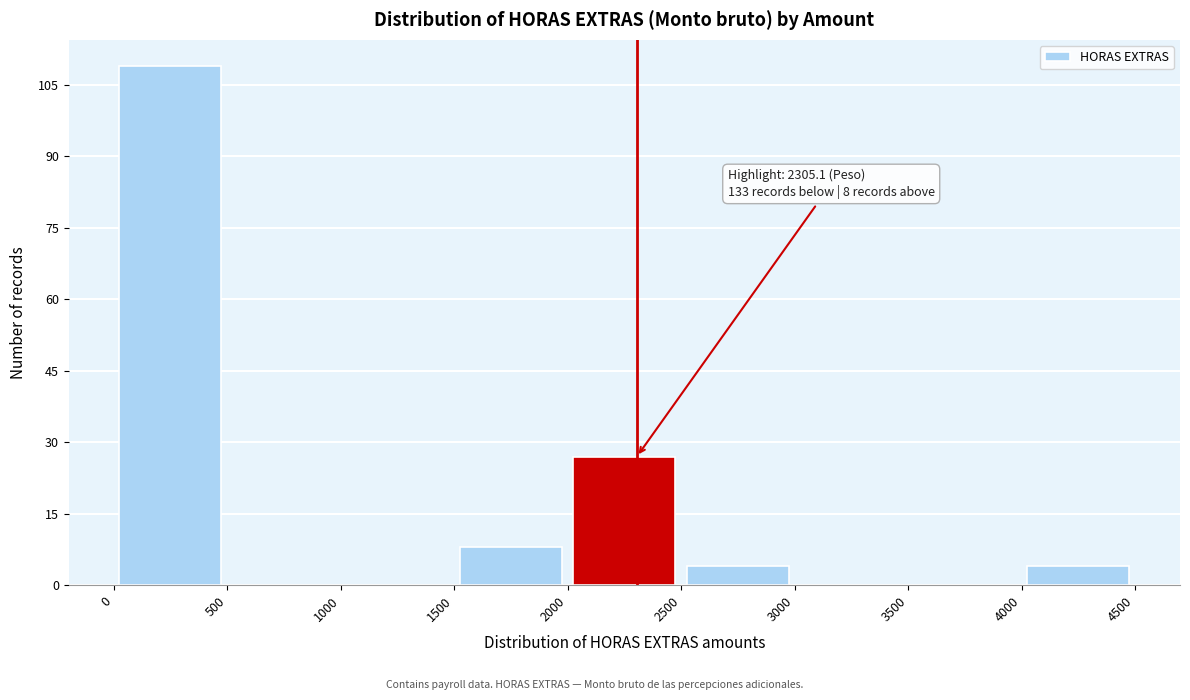

Over which range of the x-axis is the bar tallest?

0 to 500